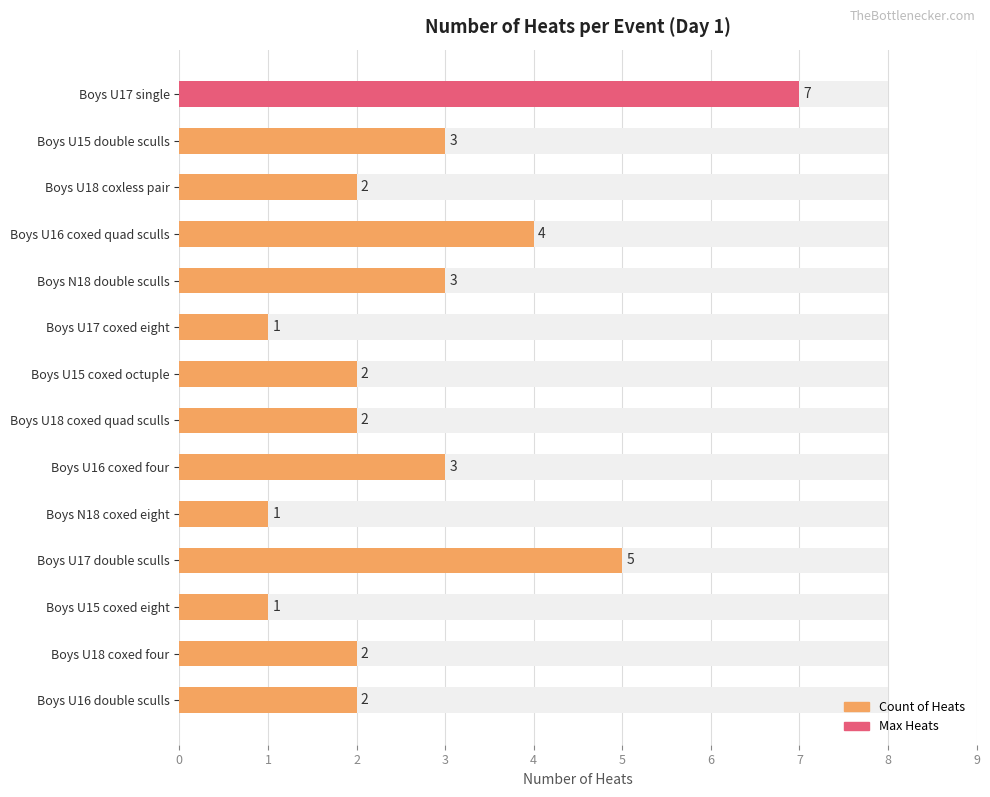

Reading left to right, what are all the values shown in this chart?

7	3	2	4	3	1	2	2	3	1	5	1	2	2